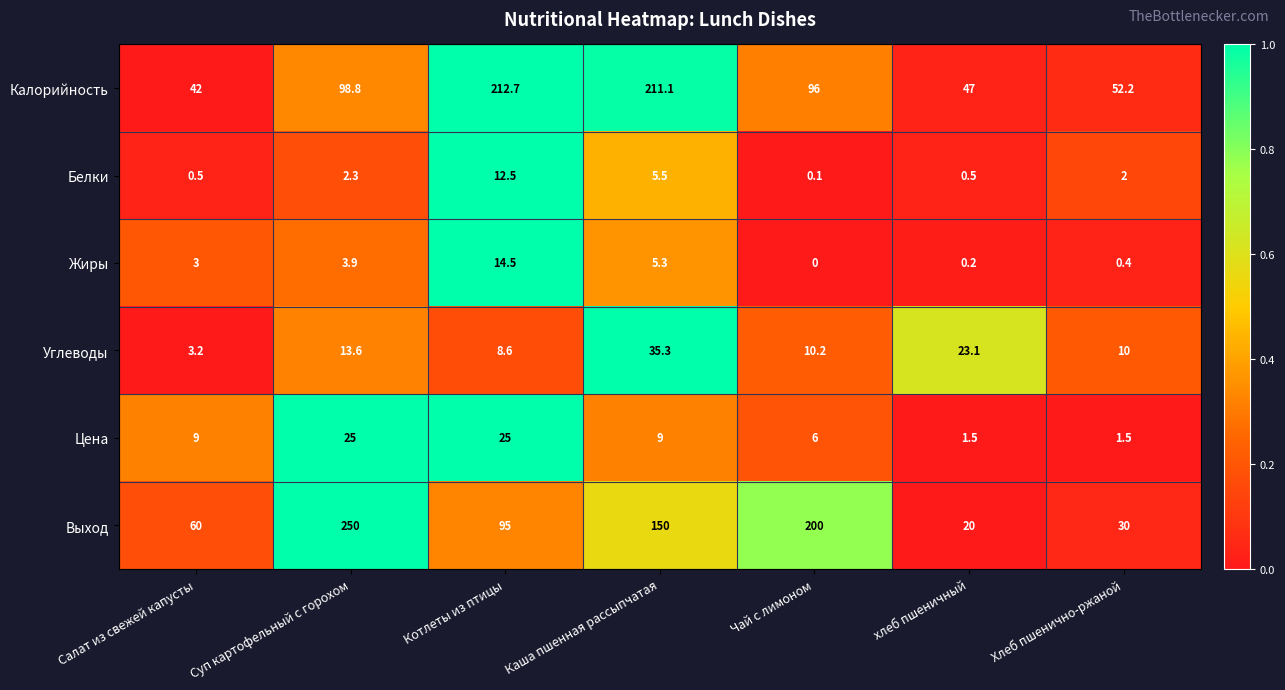

What is the sum of the Выход values at хлеб пшеничный and Каша пшенная рассыпчатая?

170.0